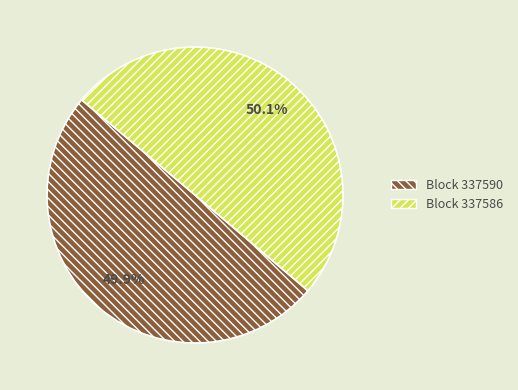

Does any single category account for the majority?

Yes